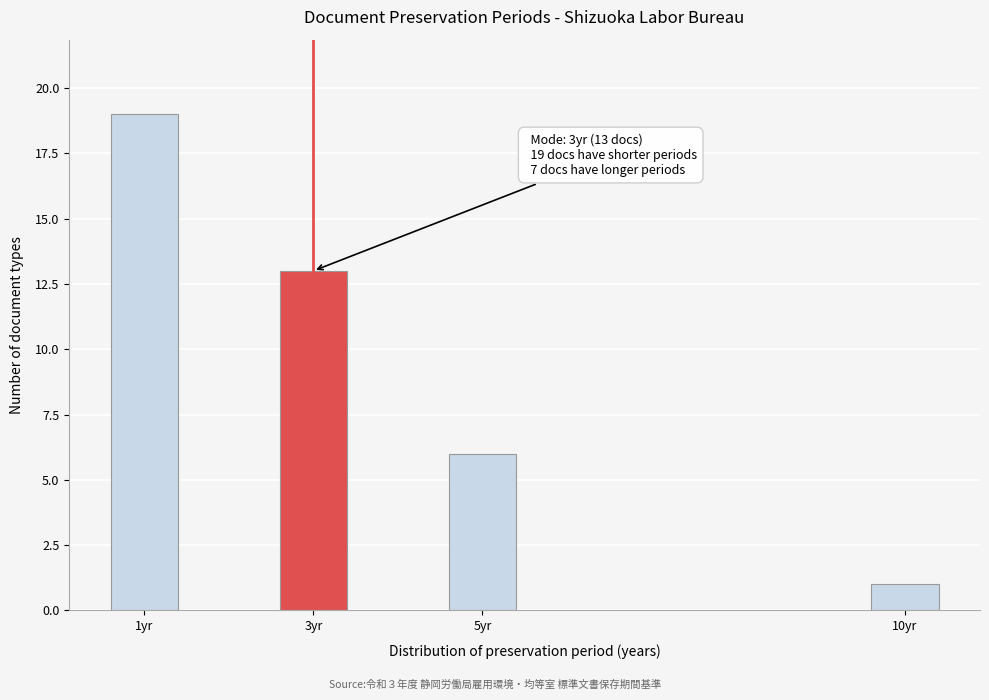

Reading left to right, transcribe all the data shown in this chart.

1yr=19	3yr=13	5yr=6	10yr=1